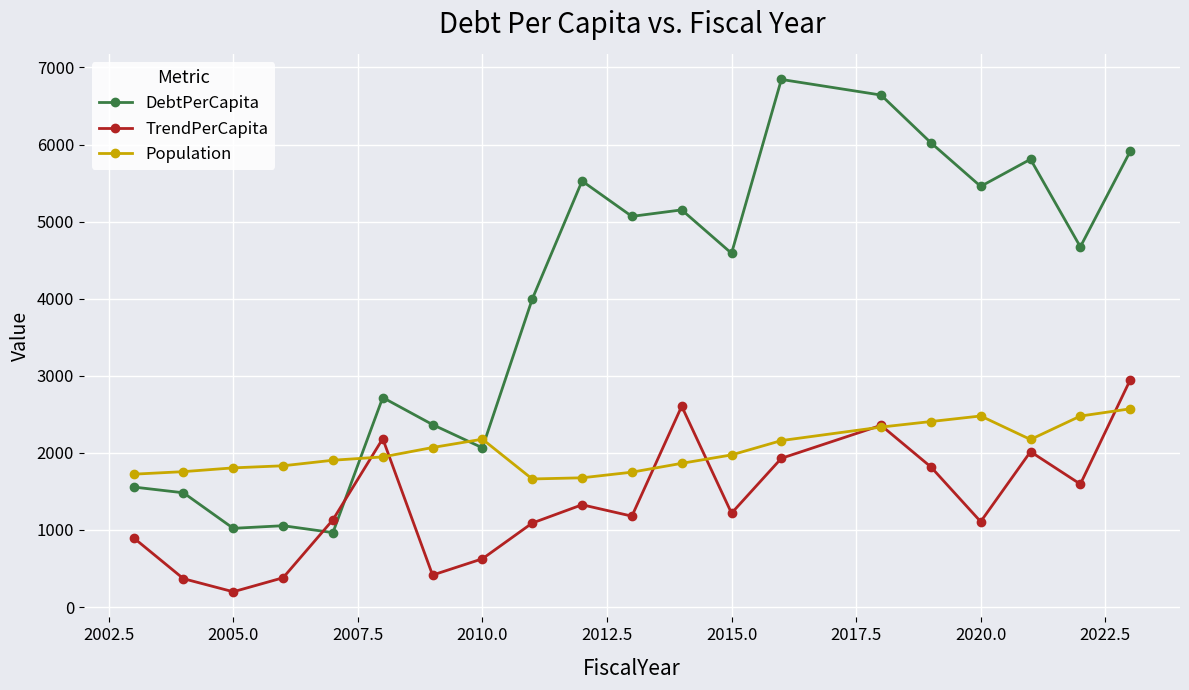

Rank the series by their average value, from lowest to highest.

TrendPerCapita, Population, DebtPerCapita